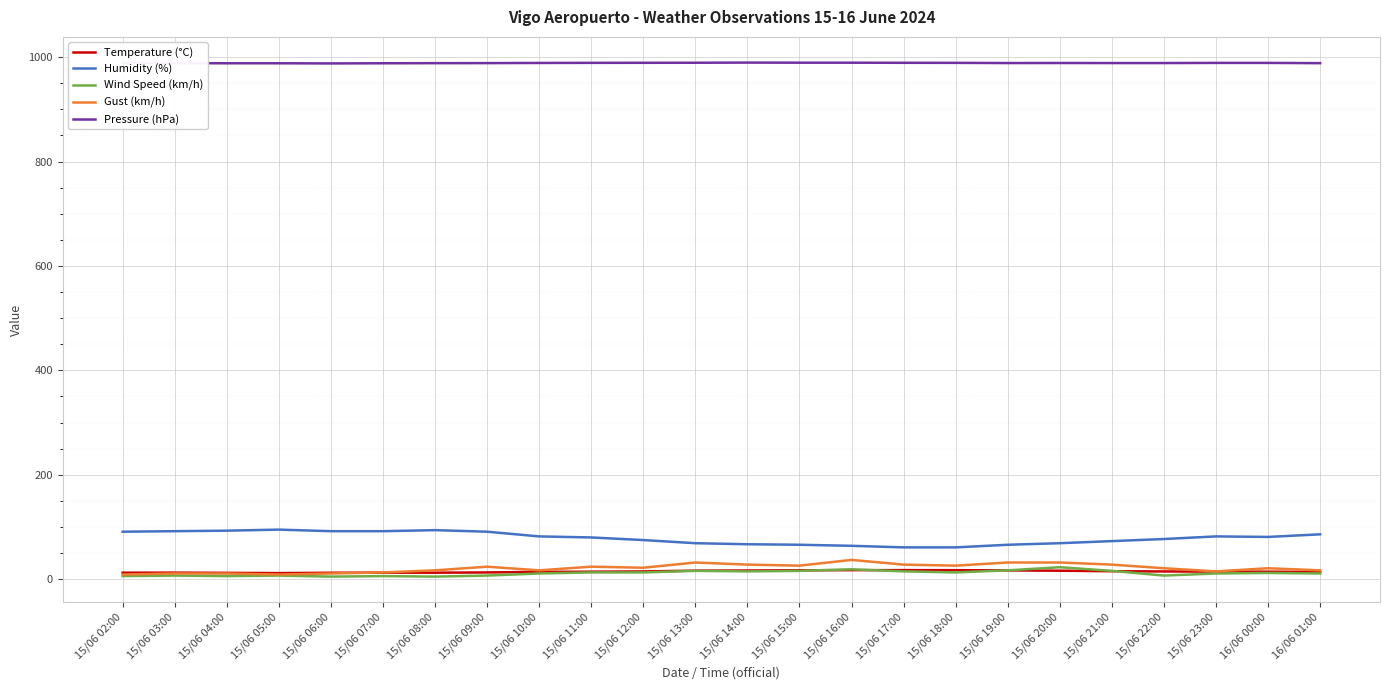

Is the value of Pressure (hPa) at 15/06 14:00 greater than the value of Wind Speed (km/h) at 15/06 16:00?

Yes